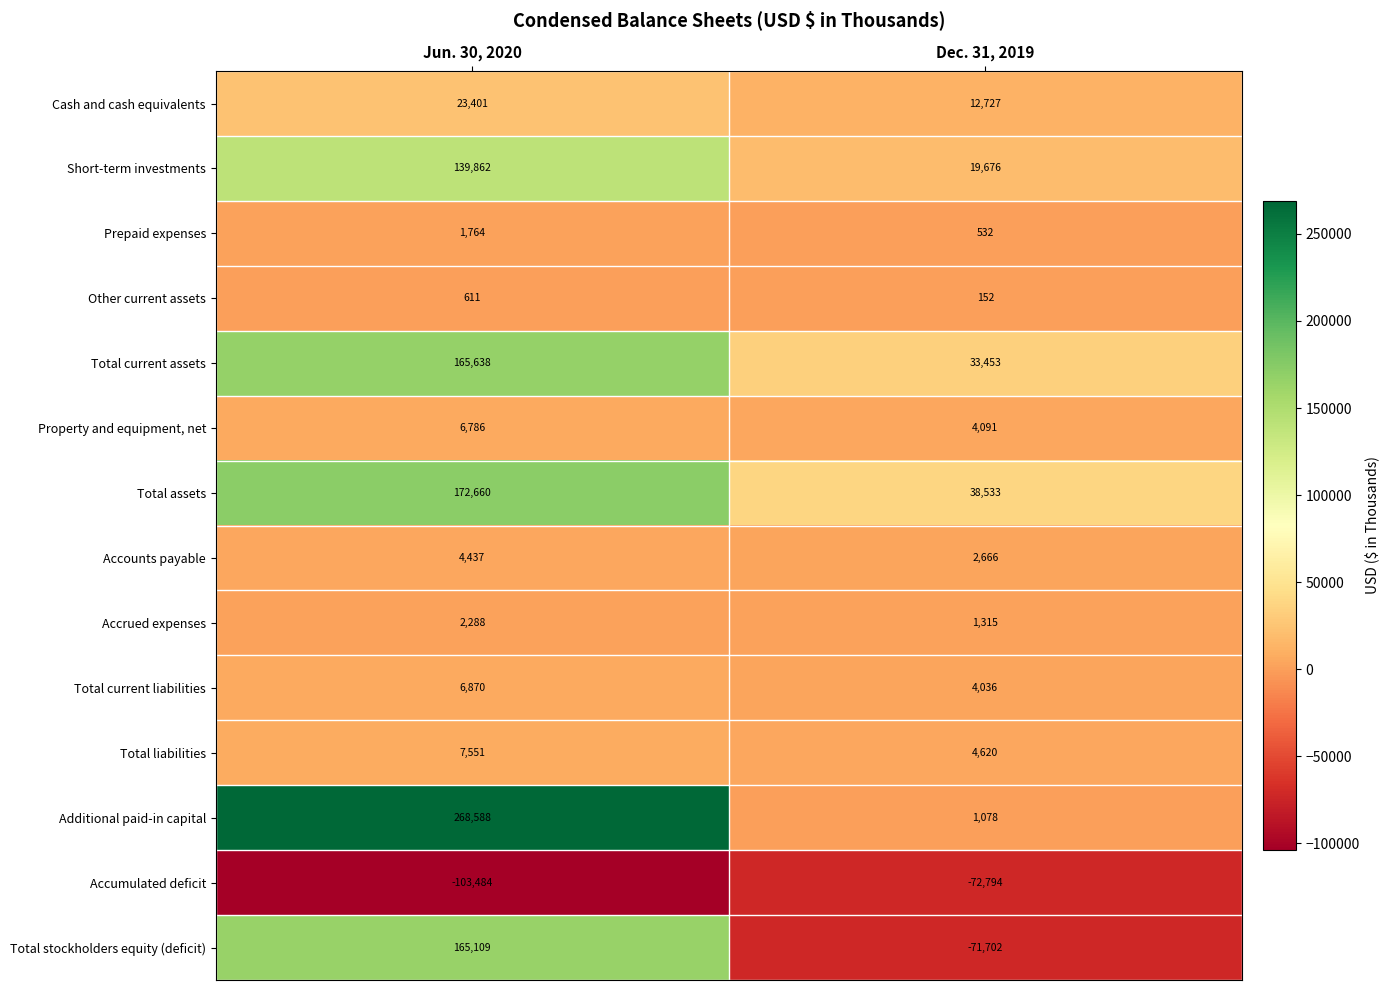

What is the spread (max minus min) of values at Dec. 31, 2019?

111327